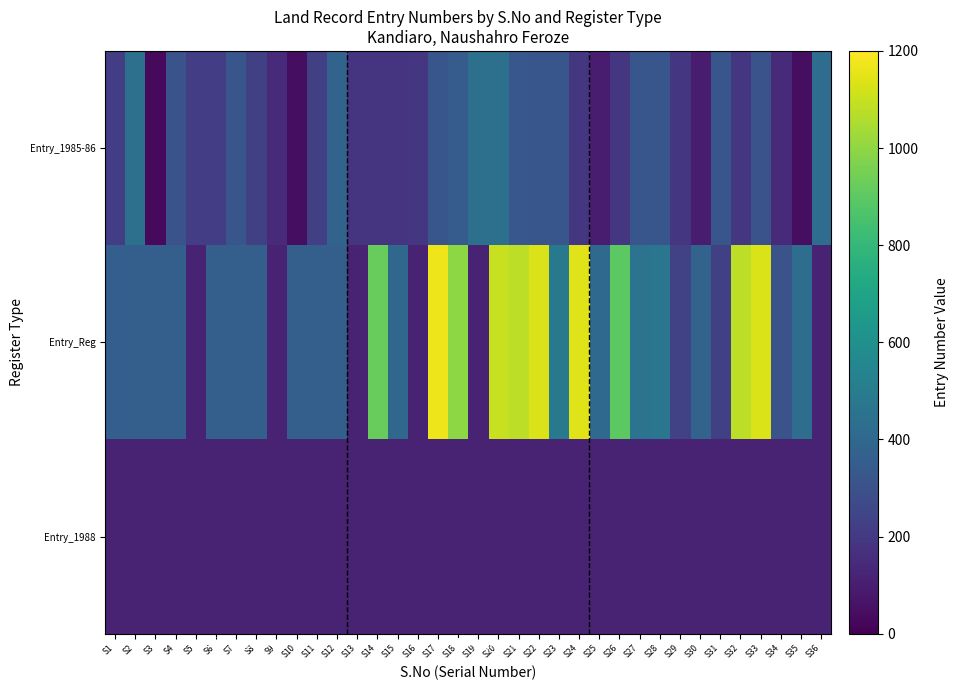

At which category is the sum across all series the highest?

S20